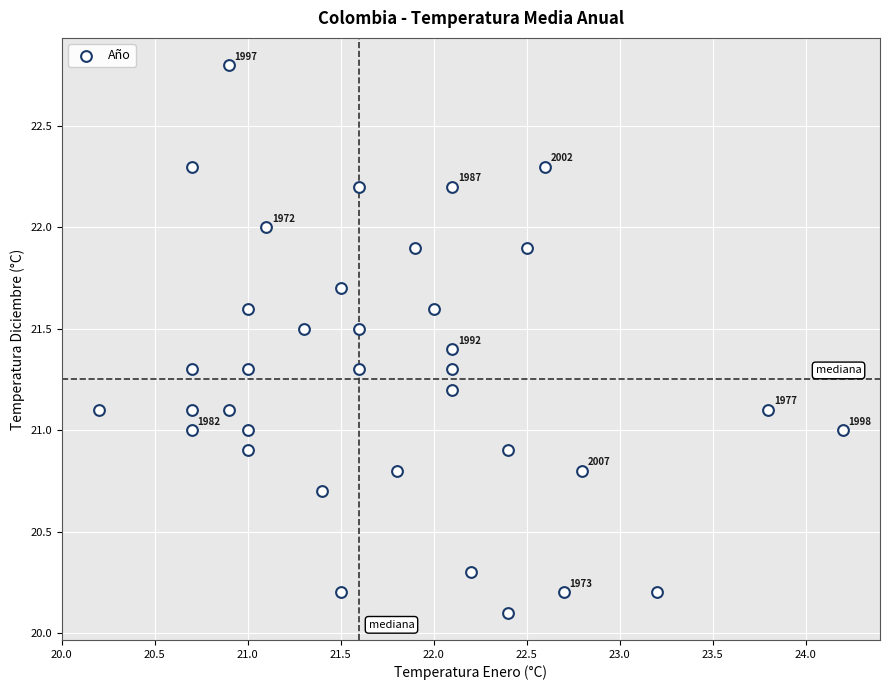

What is the range of Y values (max minus min)?

2.7